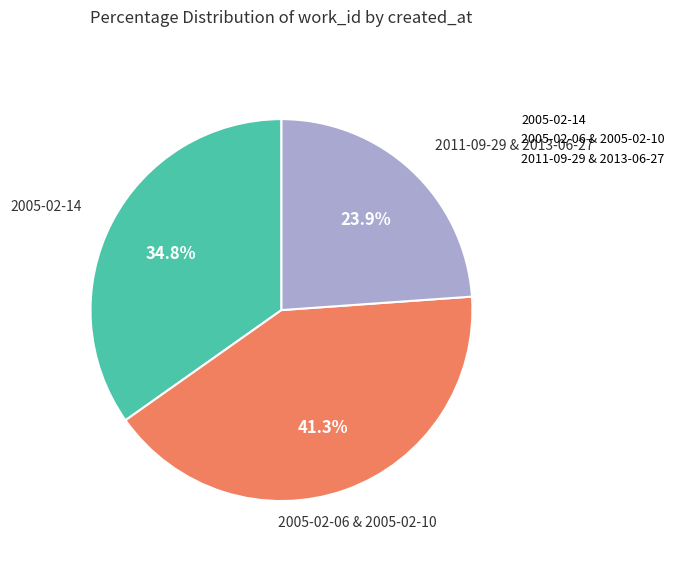

Is there any slice that represents more than half of the pie?

No